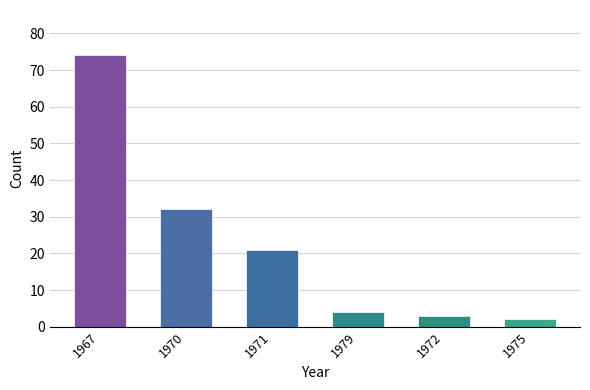

How many data points are less than 21?

3